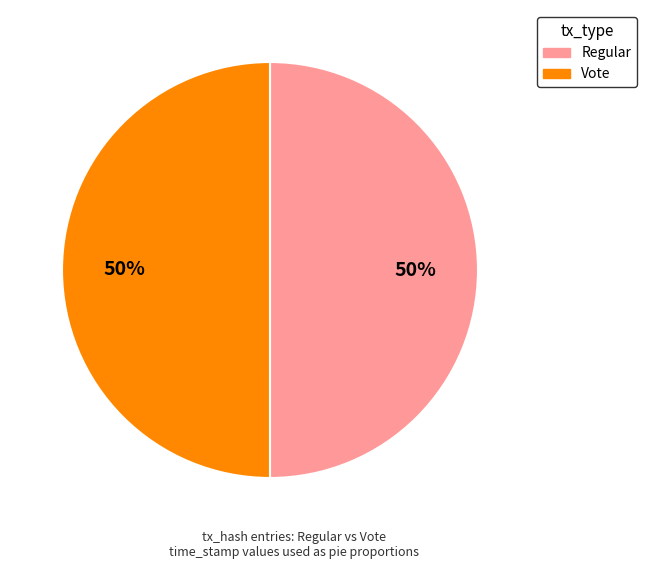

True or false: Vote accounts for 42% of the total.

False